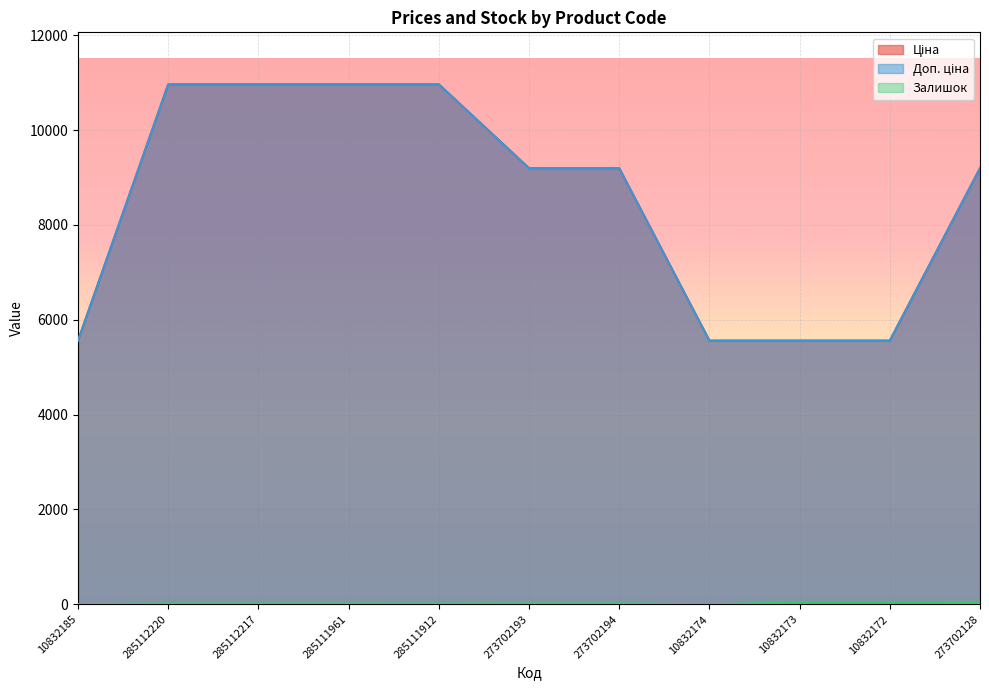

Where is Доп. ціна nearest to the value 8262?

273702193